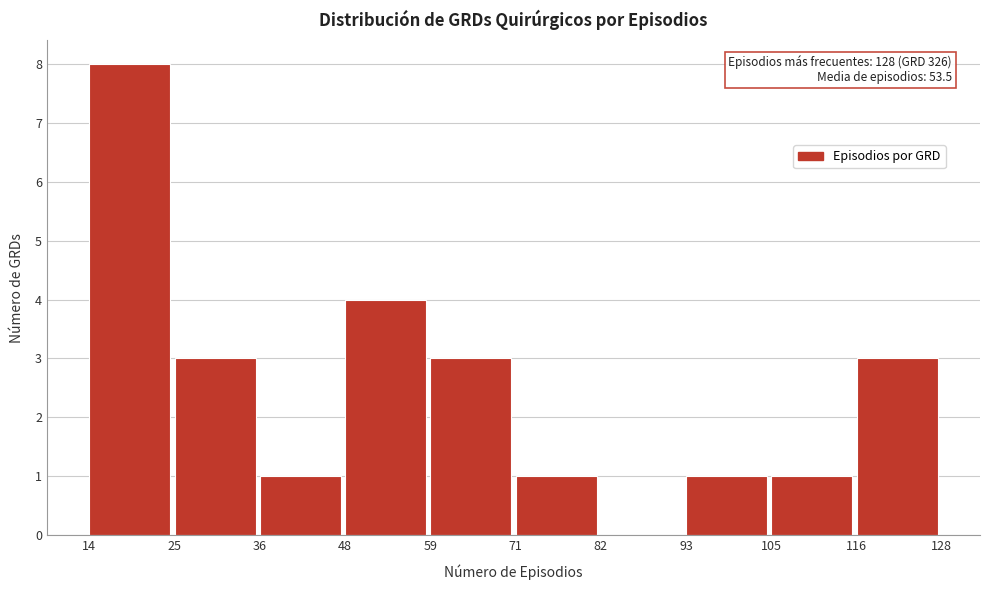

Which range on the x-axis has the tallest bar?

14 to 25